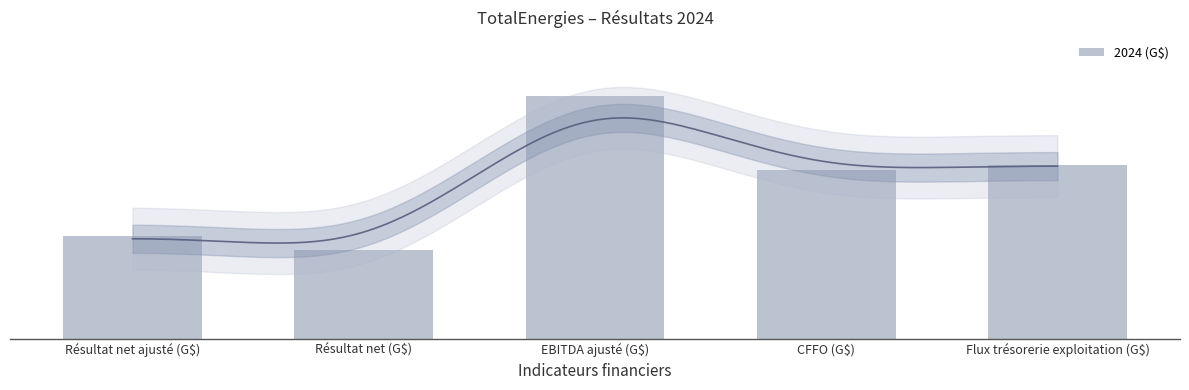

What is the maximum value shown in the chart?

43.1